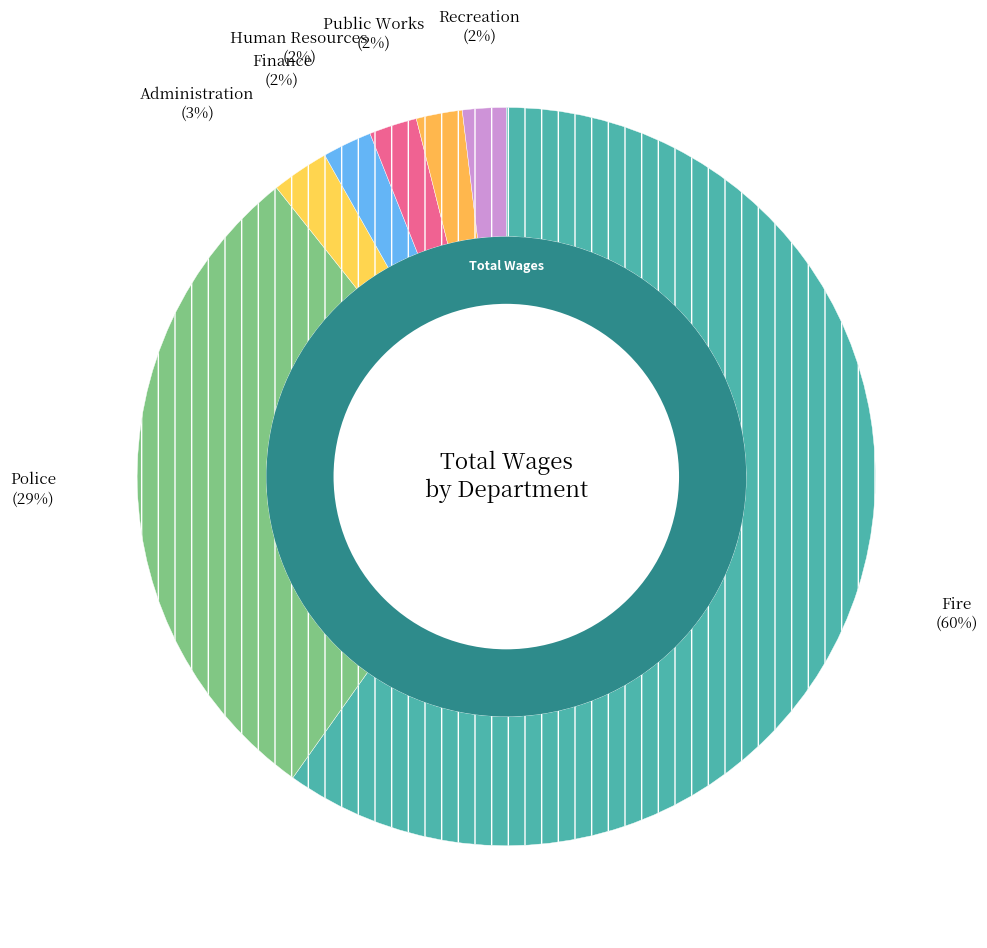

To the nearest percent, what is the average slice percentage?

14%